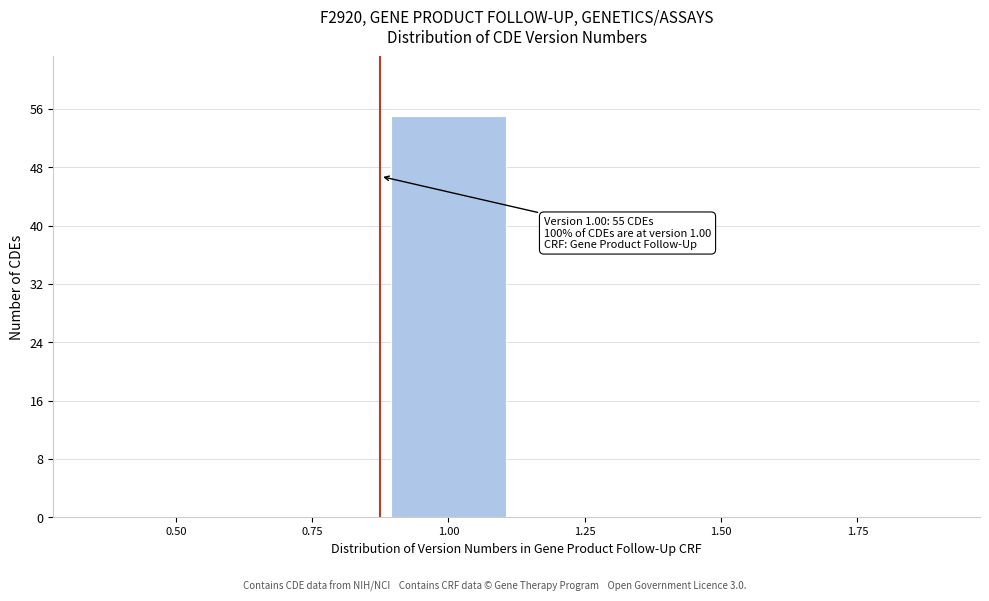

Reading left to right, extract all data points from this chart.

0.50=0	0.75=0	1.00=55	1.25=0	1.50=0	1.75=0